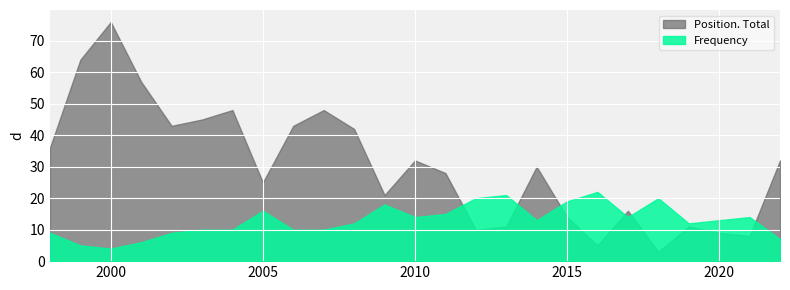

Which series has the widest spread of values?

Position. Total